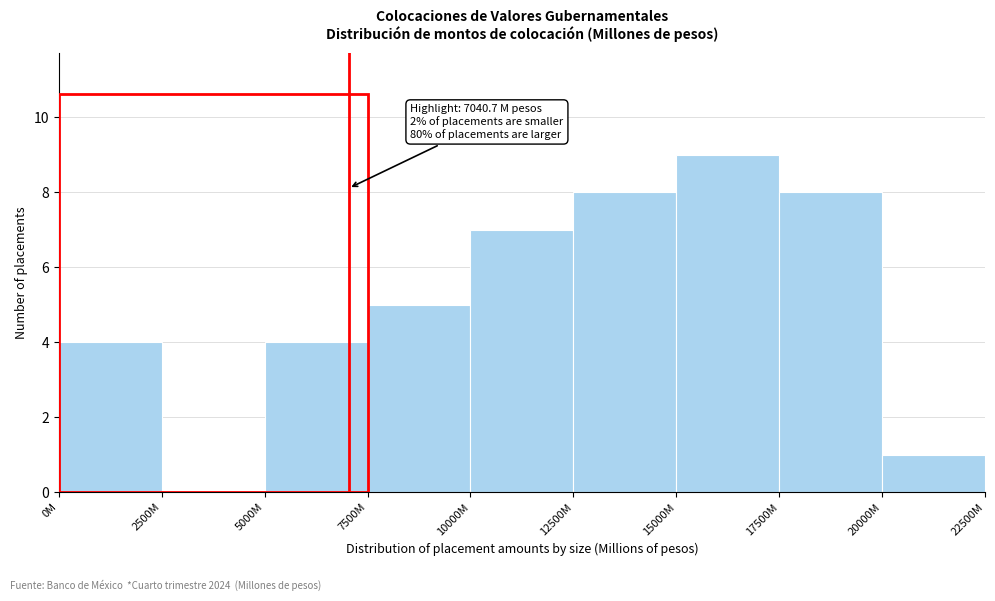

Reading left to right, list all the values displayed in this chart.

0M=4	2500M=0	5000M=4	7500M=5	10000M=7	12500M=8	15000M=9	17500M=8	20000M=1